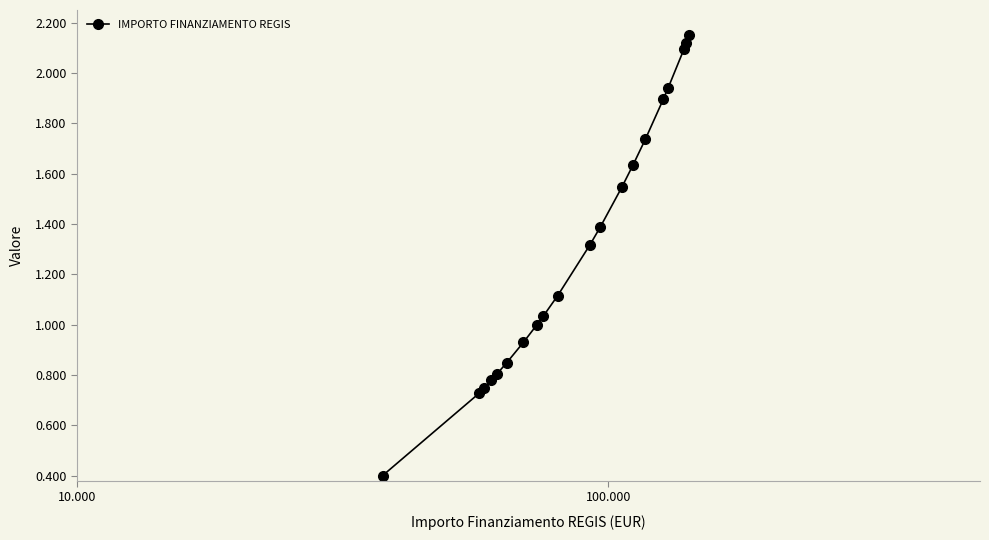

What is the smallest value displayed?

0.4